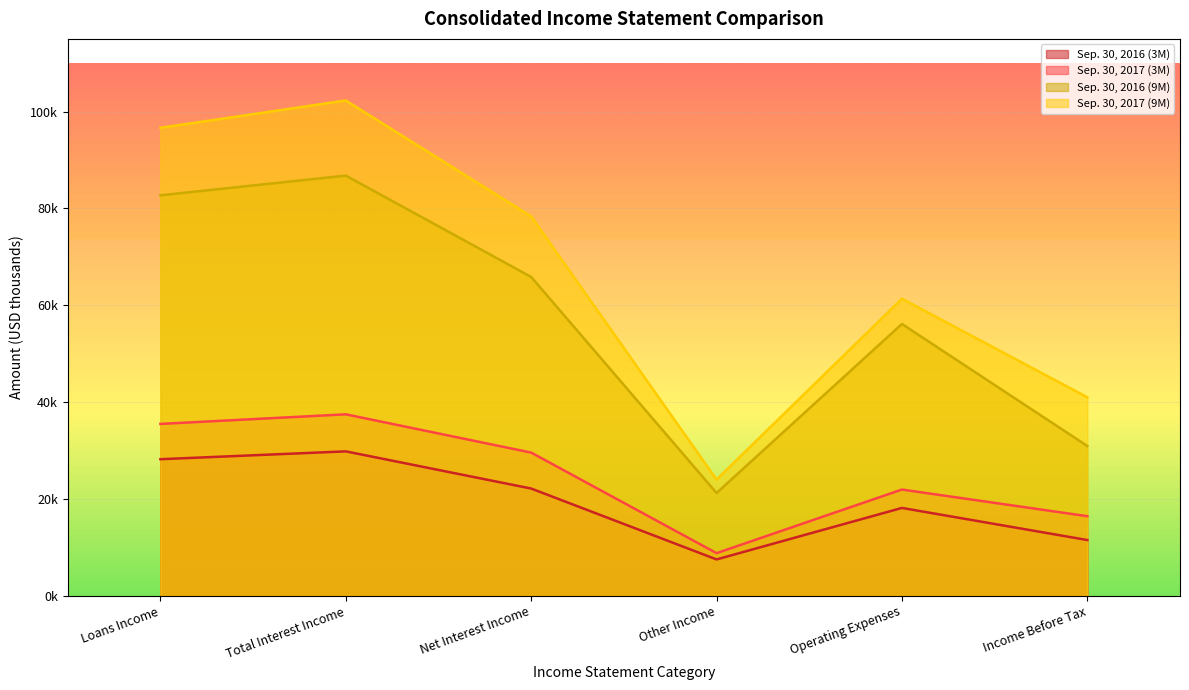

Which category has the lowest value in the Sep. 30, 2017 (3M) series?

Other Income